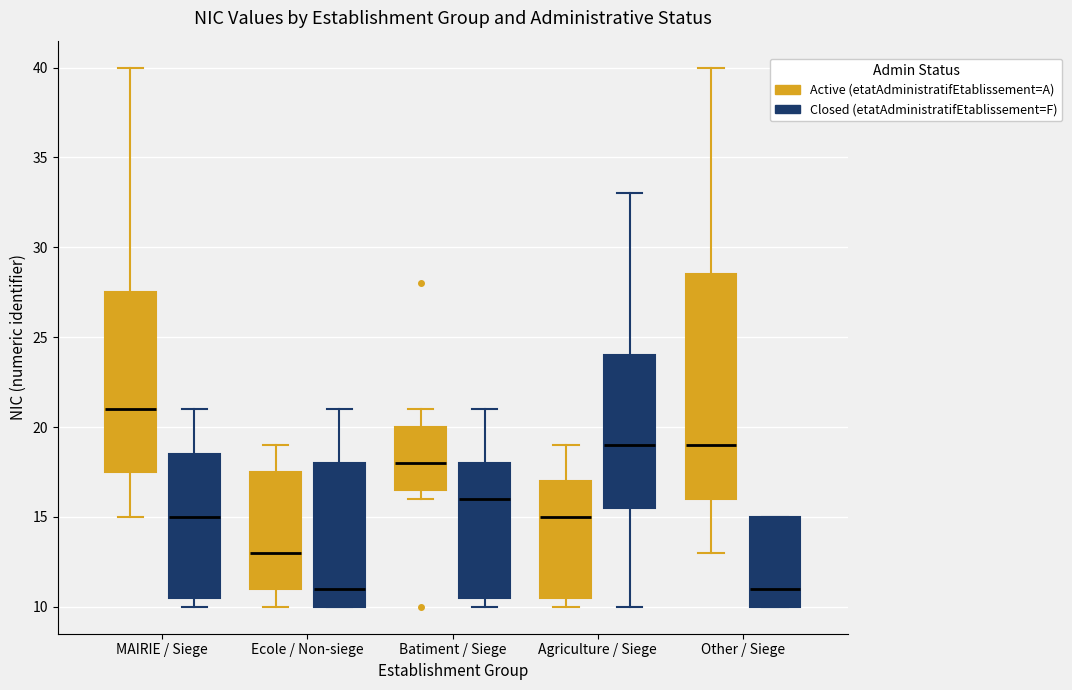

Comparing the boxes themselves (not the whiskers), which one is the tallest?

Other / Siege (Active (etatAdministratifEtablissement=A))